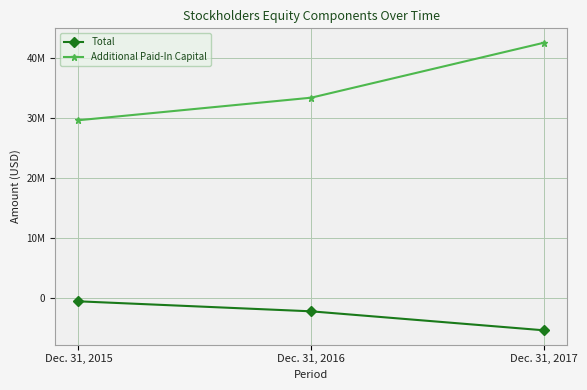

Reading left to right, what are all the values shown in this chart?

Total: -545009	-2217077	-5386279
Additional Paid-In Capital: 29690834	33456325	42635493